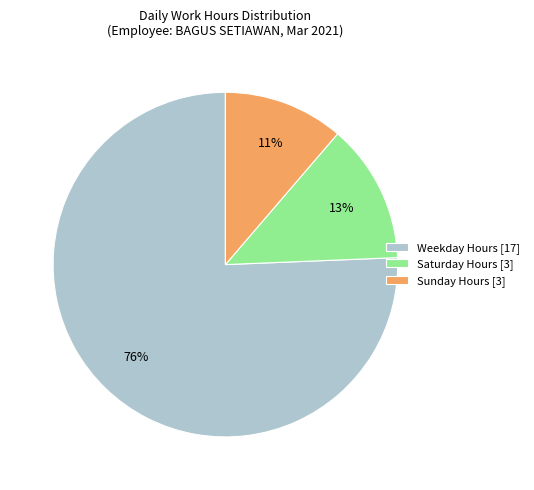

To the nearest percent, what portion does Sunday Hours [3] represent?

11%